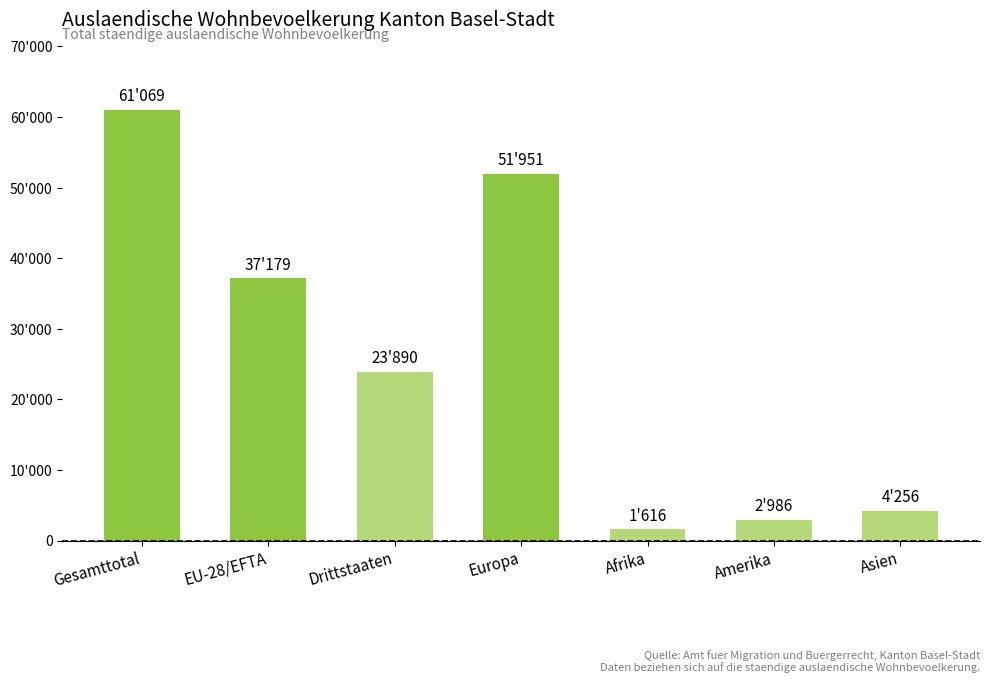

What is the label of the 3rd bar from the right?

Afrika